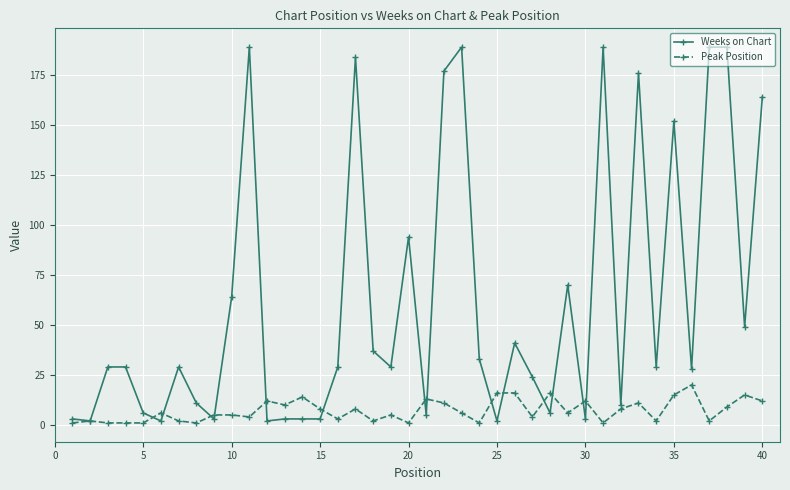

How many data points does each series have?

40